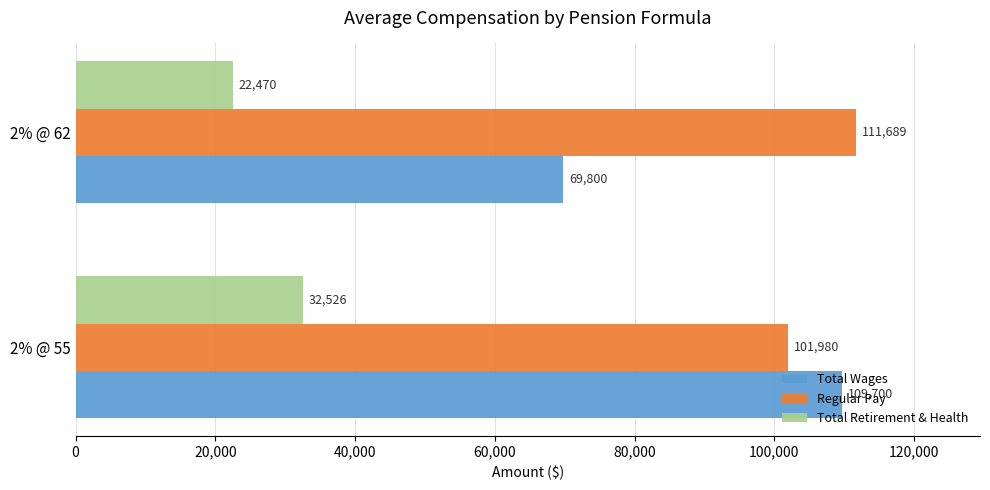

Which series has the largest total across all categories?

Regular Pay